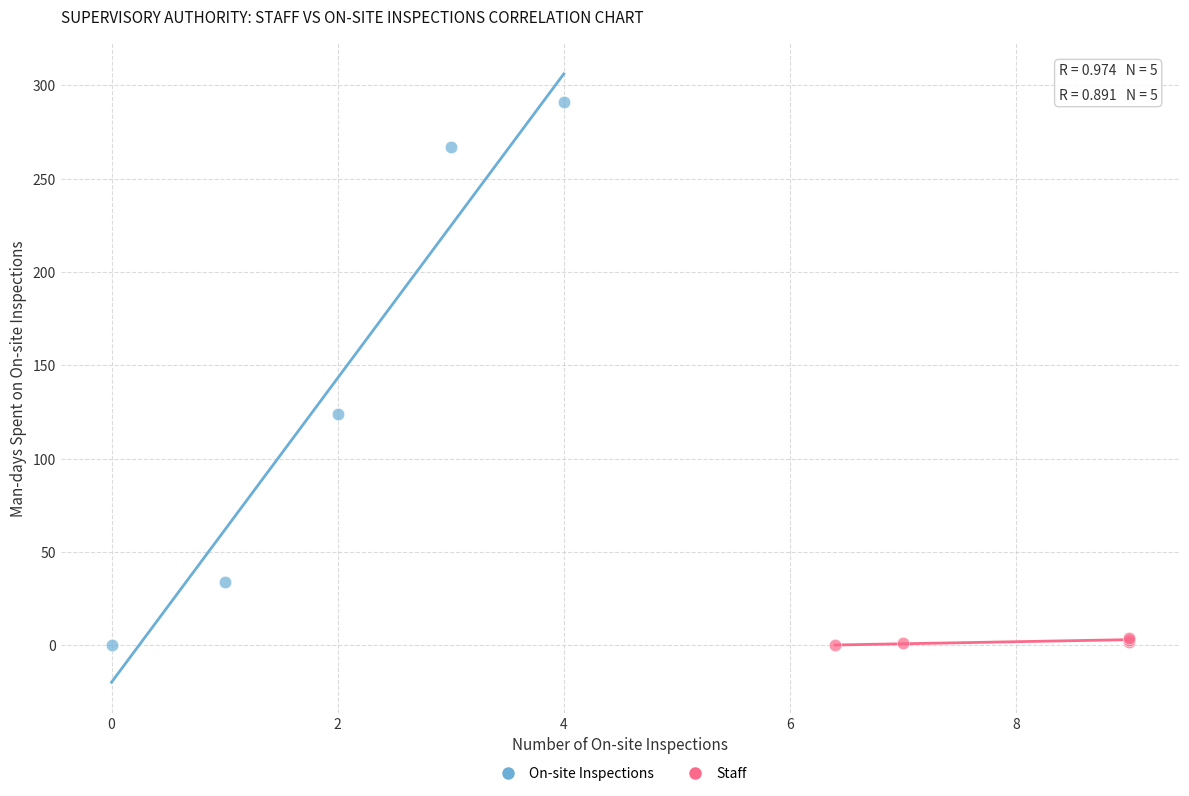

Which series has the largest Y range (max minus min)?

On-site Inspections